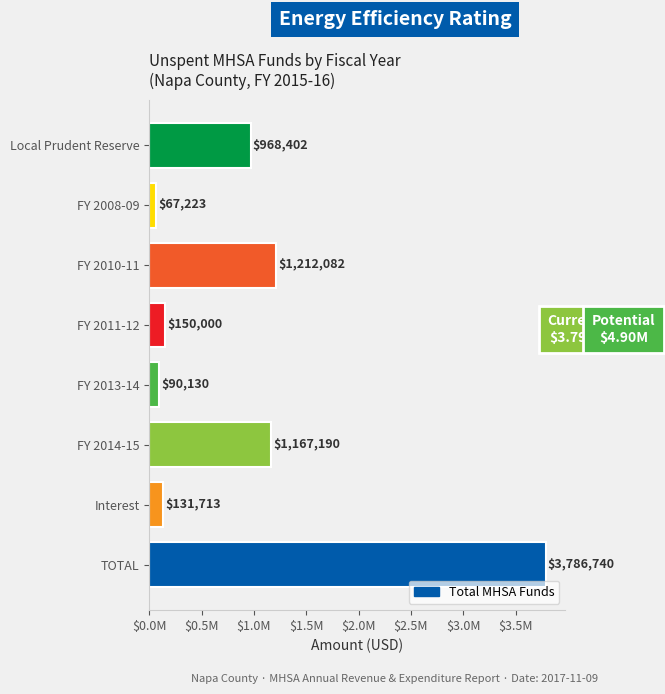

Does the chart contain any negative values?

No